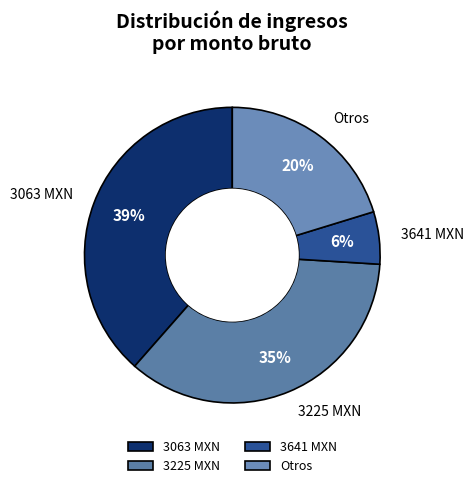

To the nearest percent, what is the average slice percentage?

25%